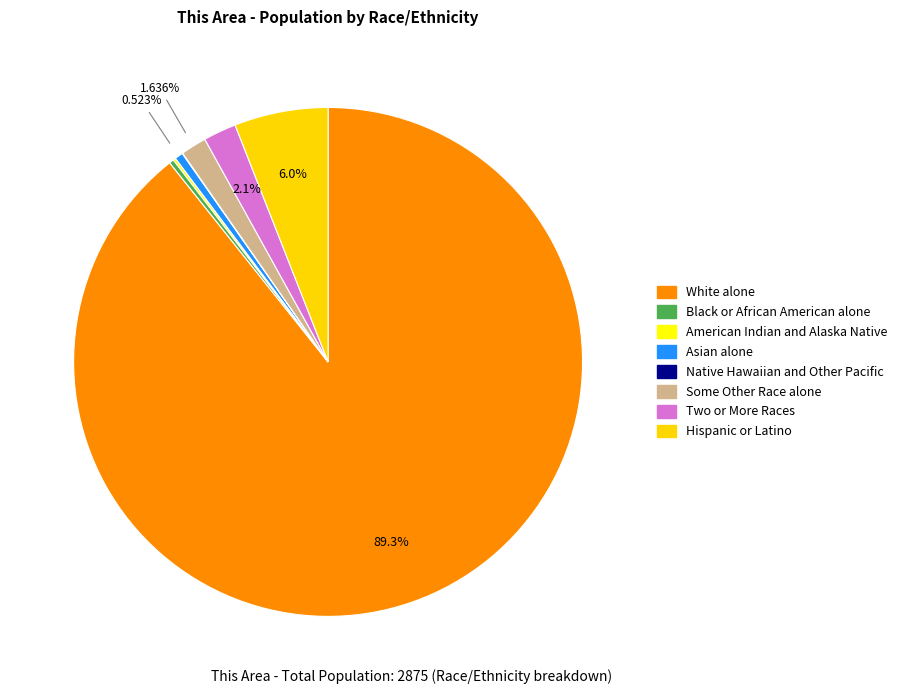

Which category has the biggest portion of the pie?

White alone